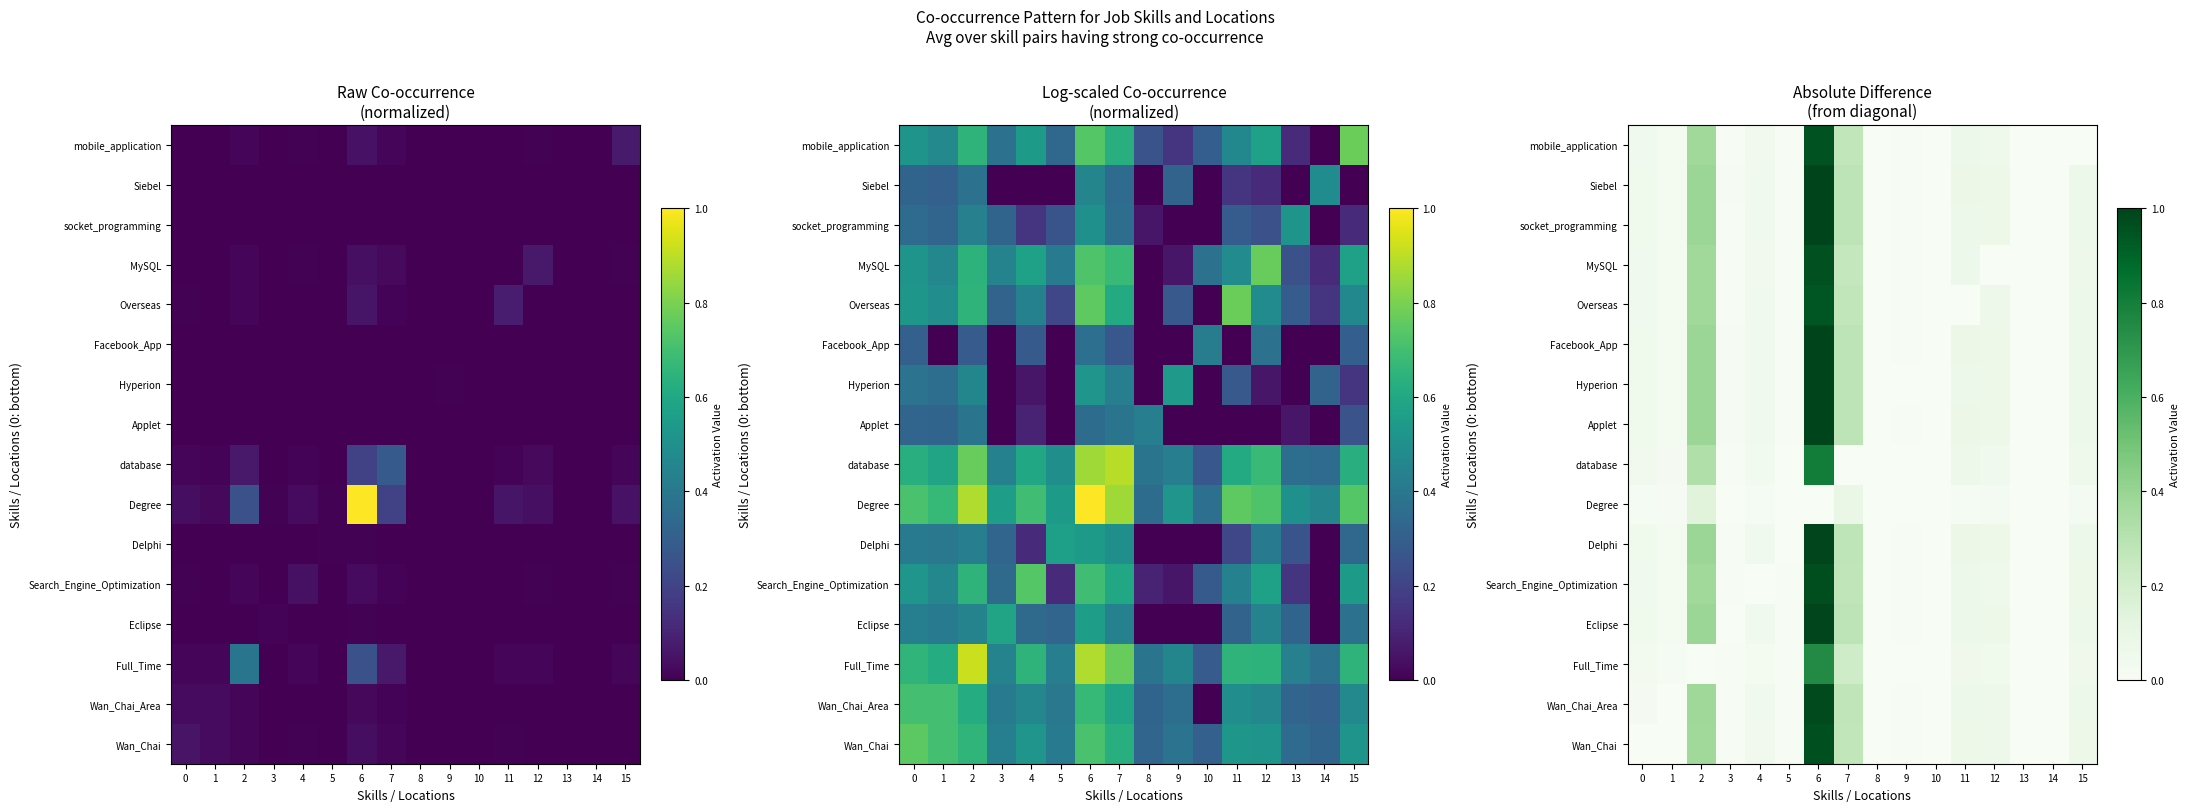

The Overseas series shows 0.0 at 9. True or false?

False